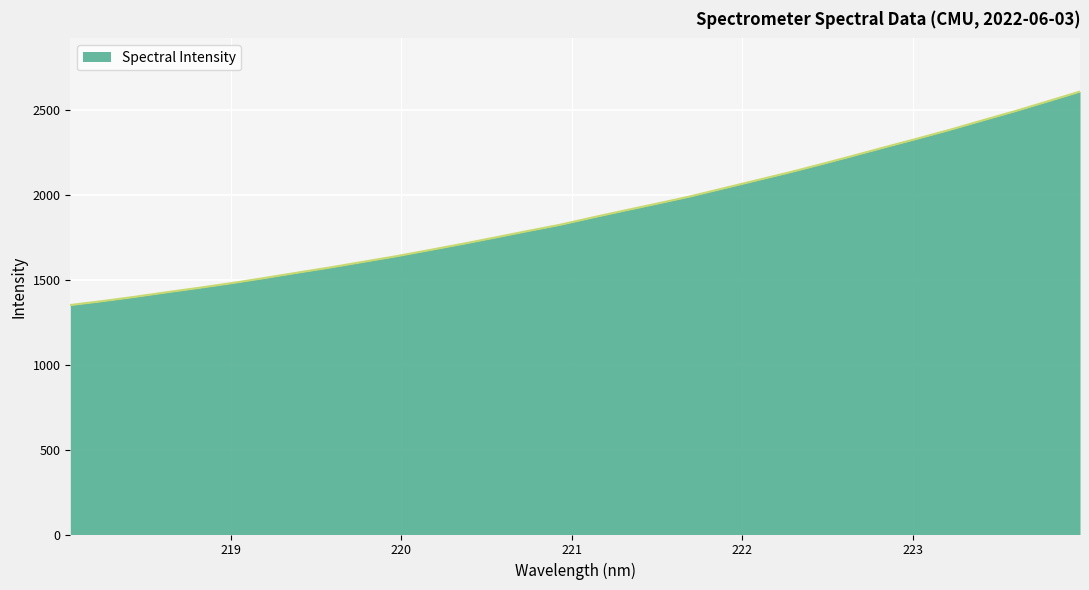

What is the difference between the maximum and minimum values?

1257.0